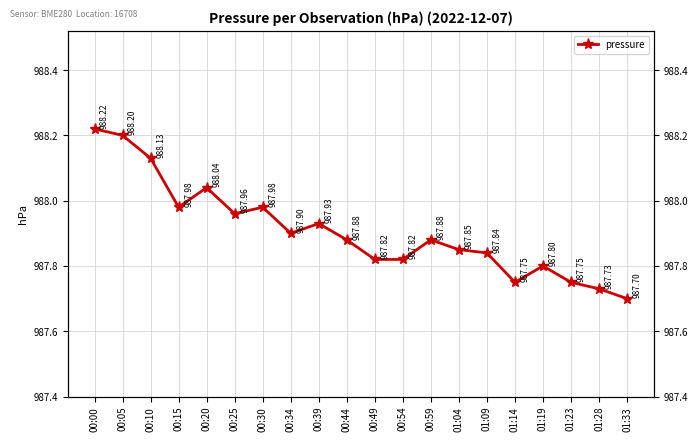

What is the ratio of the value at 00:20 to the value at 00:10?

1.0